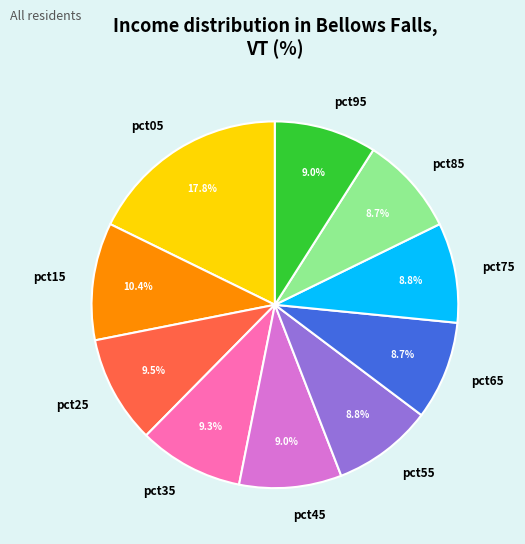

Which category has the biggest portion of the pie?

pct05